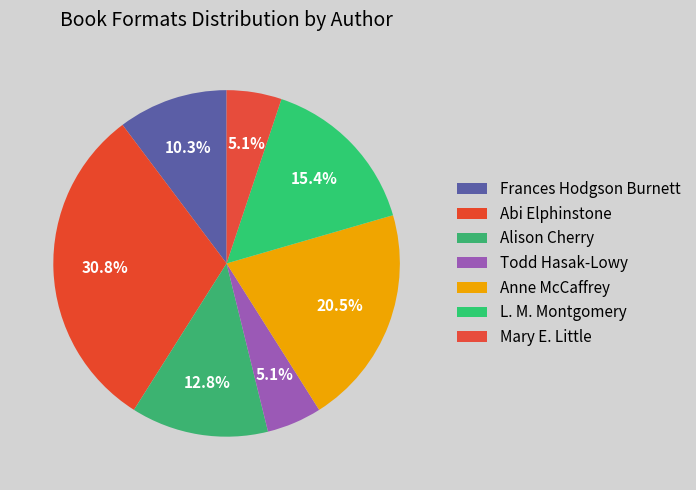

Which slice is the smallest?

Todd Hasak-Lowy